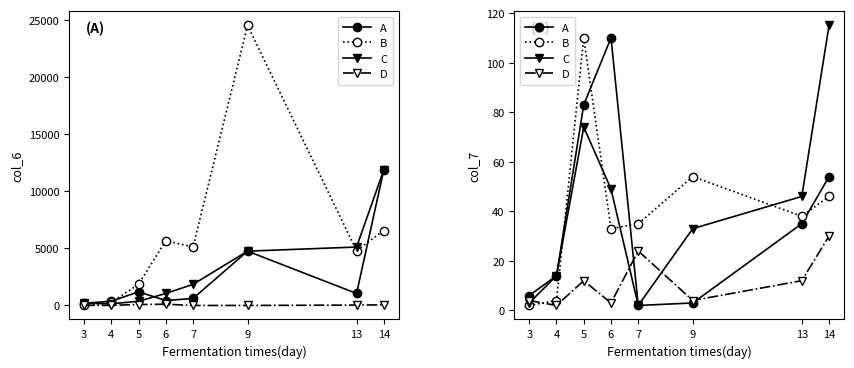

Where is D nearest to the value 16?

5